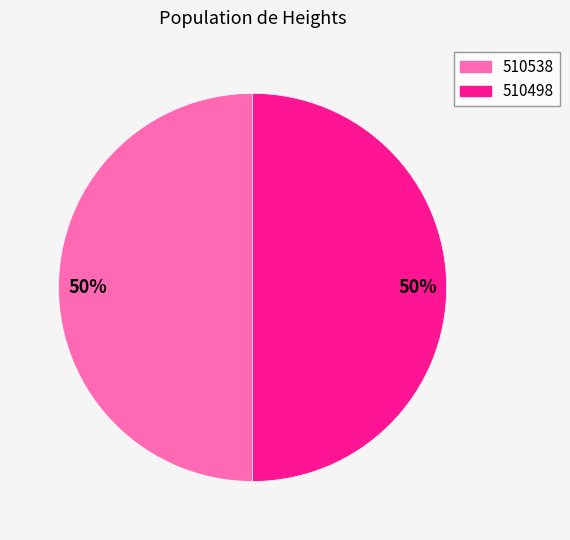

To the nearest percent, what is the average slice percentage?

50%